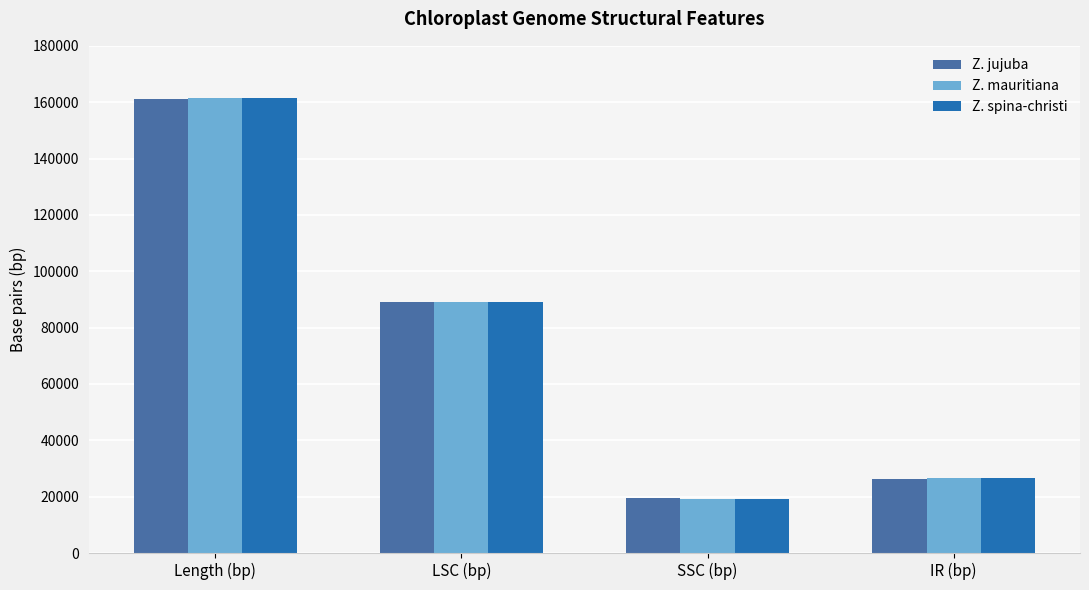

What is the total value across all series at SSC (bp)?

58053